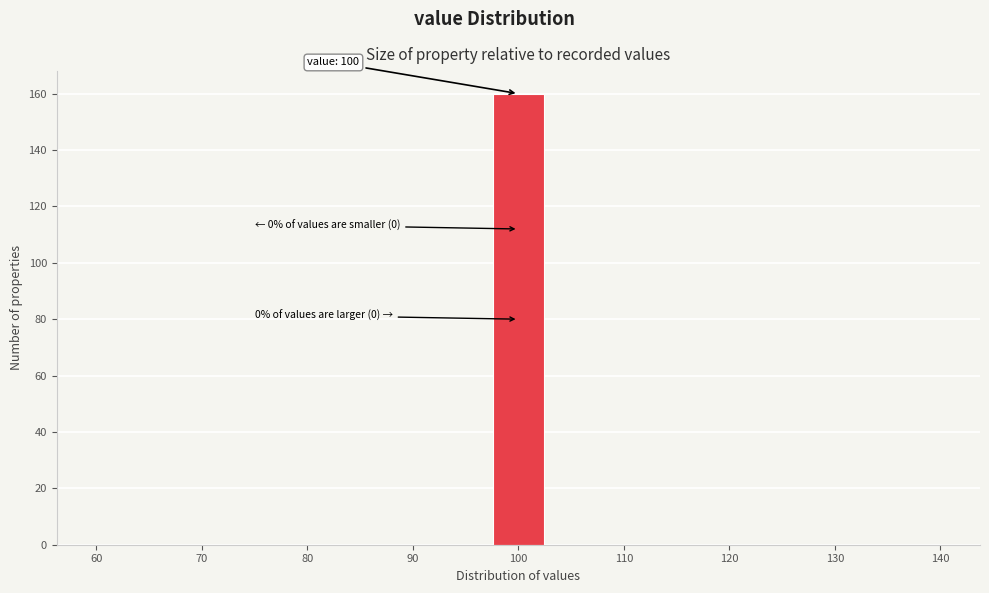

Which range on the x-axis has the tallest bar?

97 to 103